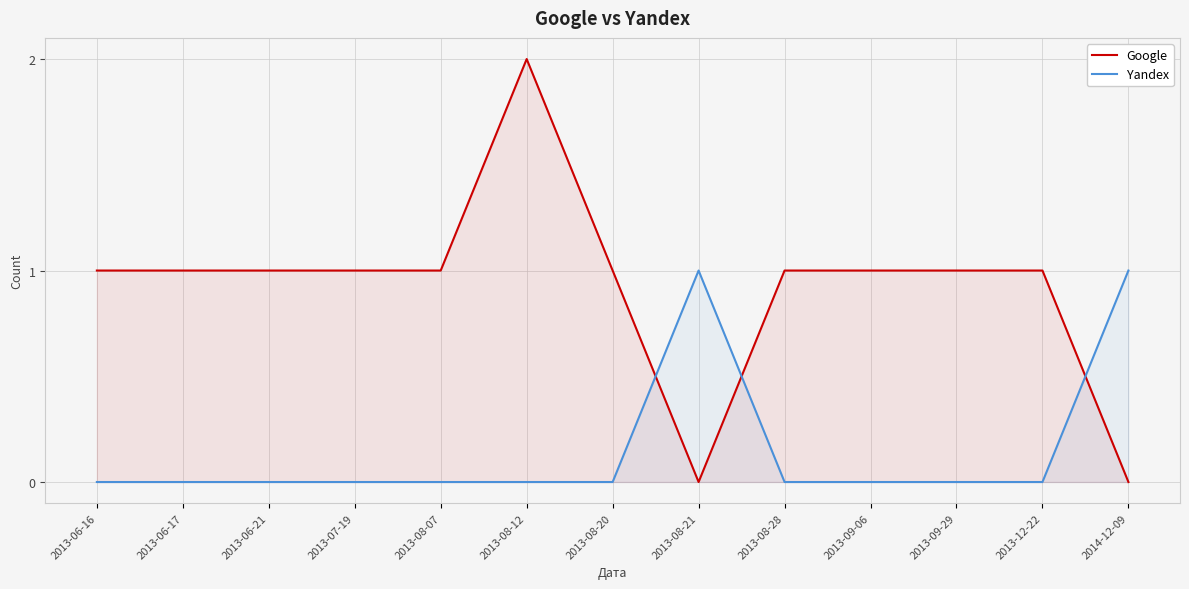

Between 2013-06-17 and 2013-06-16, which is larger?

2013-06-17